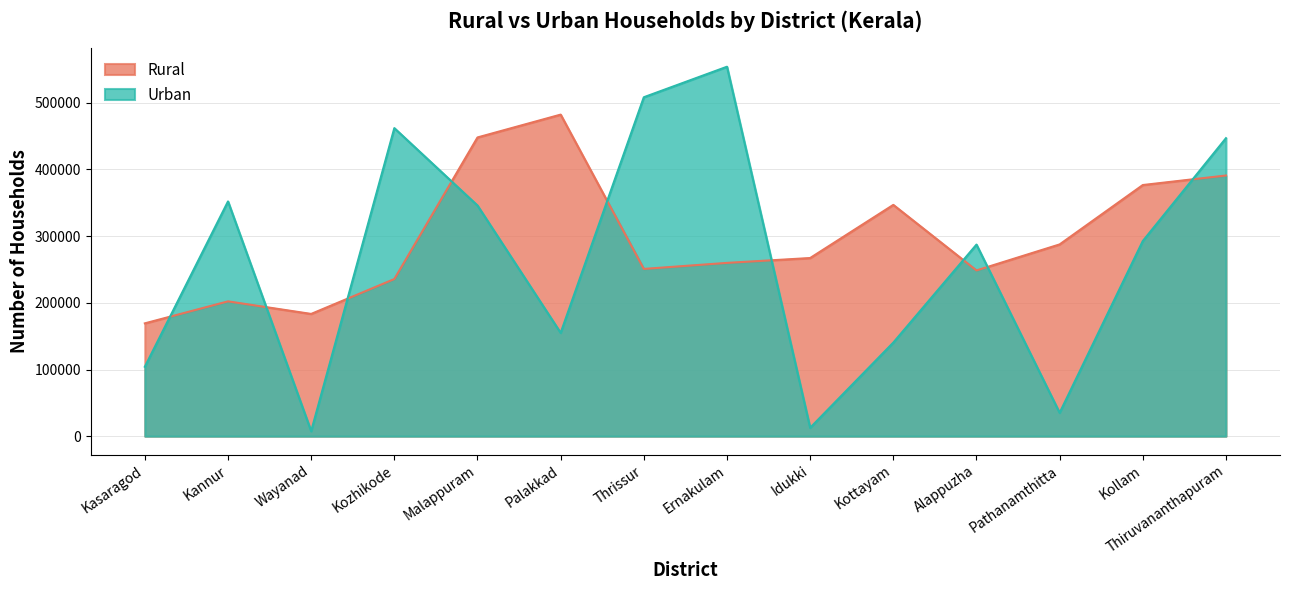

What is the label of the 7th point from the right?

Ernakulam